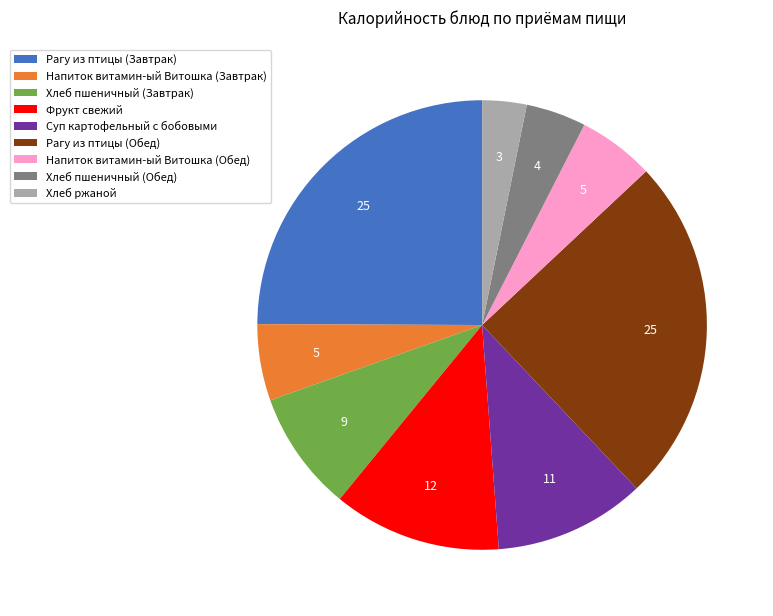

What is the ratio of the value at Хлеб пшеничный (Завтрак) to the value at Напиток витамин-ый Витошка (Обед)?

1.6